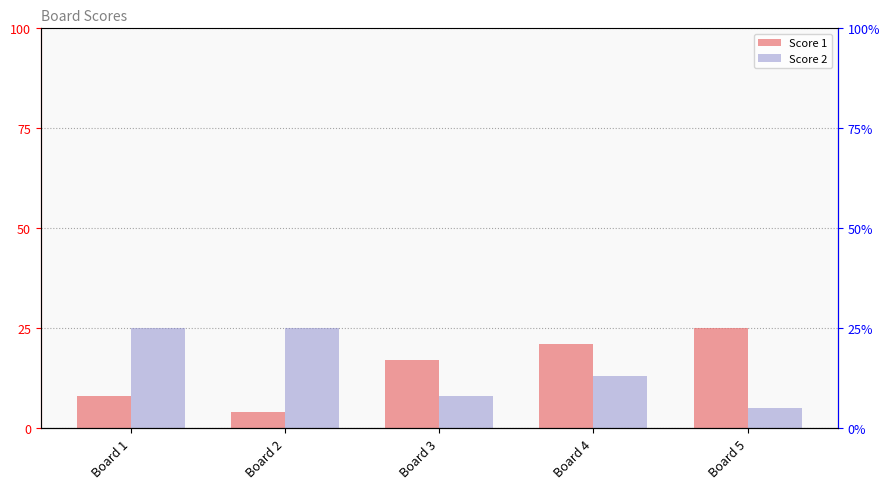

What is the difference between the maximum and minimum values in the Score 1 series?

21